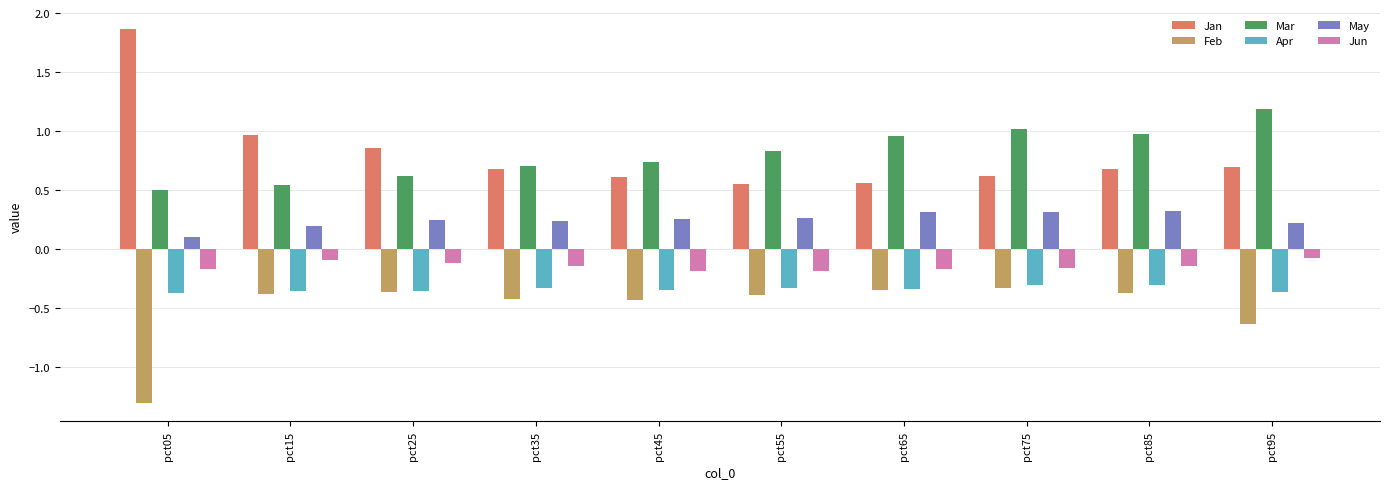

Which series has the widest spread of values?

Jan